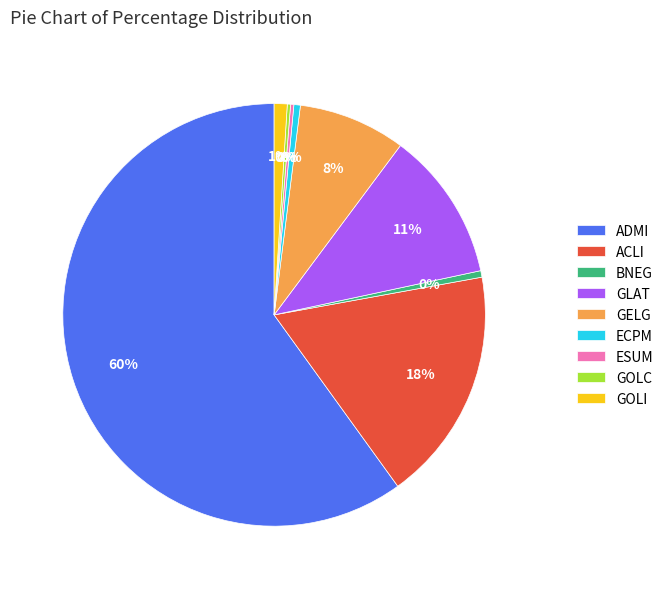

Which slice represents more than half of the pie?

ADMI